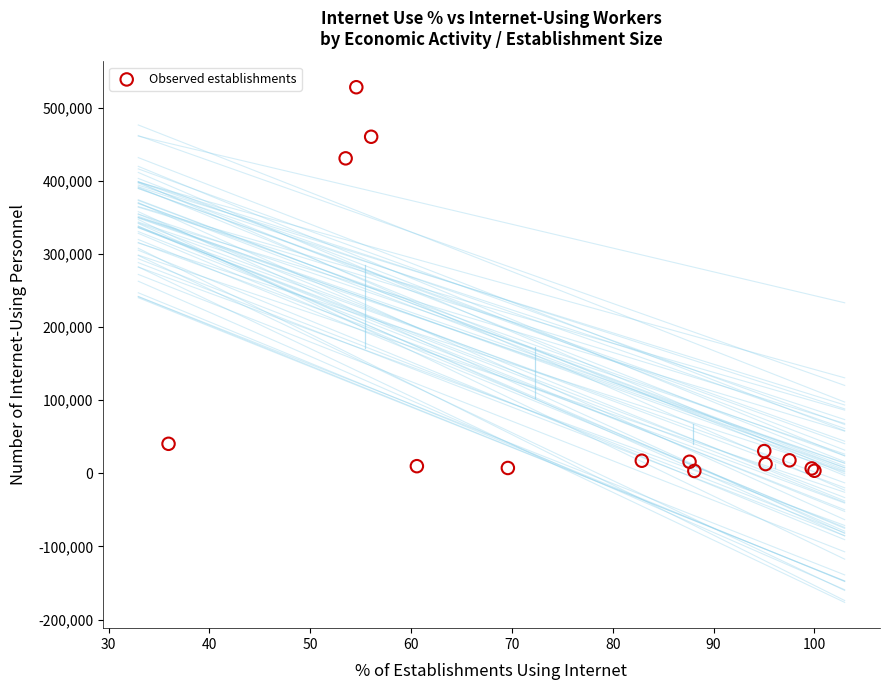

What Y value in the scatter plot is closest to 265557?

430611.1